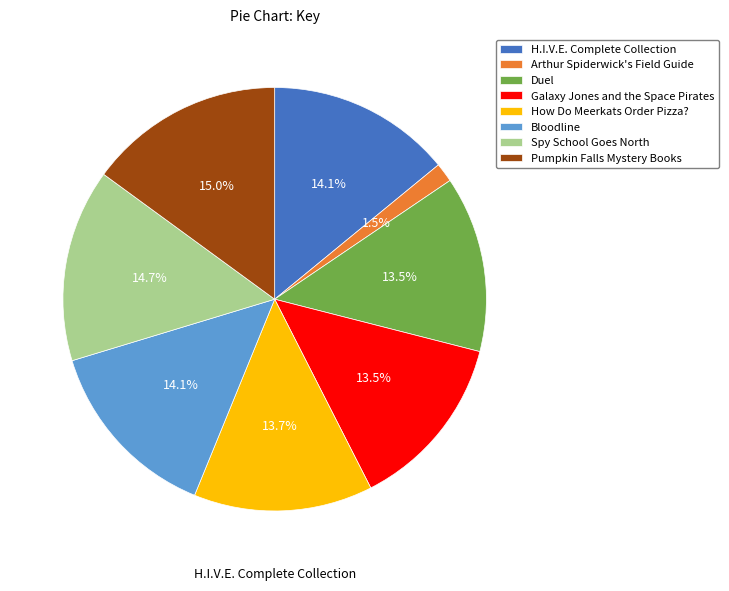

To the nearest percent, what is the combined percentage of H.I.V.E. Complete Collection and Duel?

28%